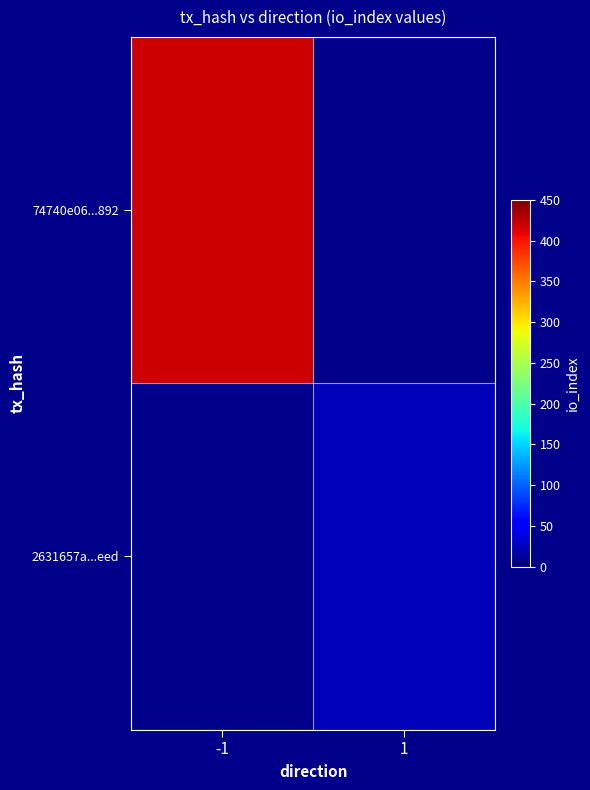

How many positive values does the 74740e06...892 series have?

1